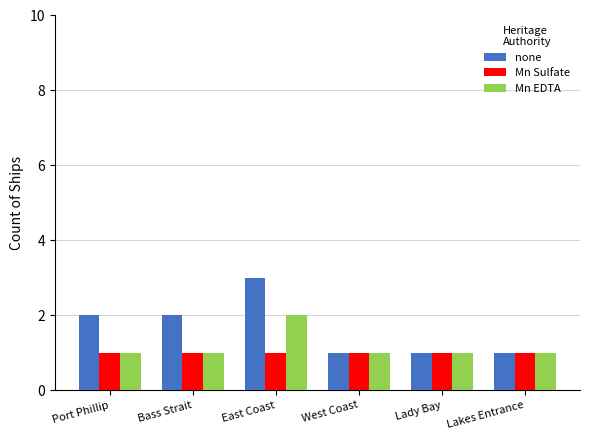

What is the total value across all series at East Coast?

6